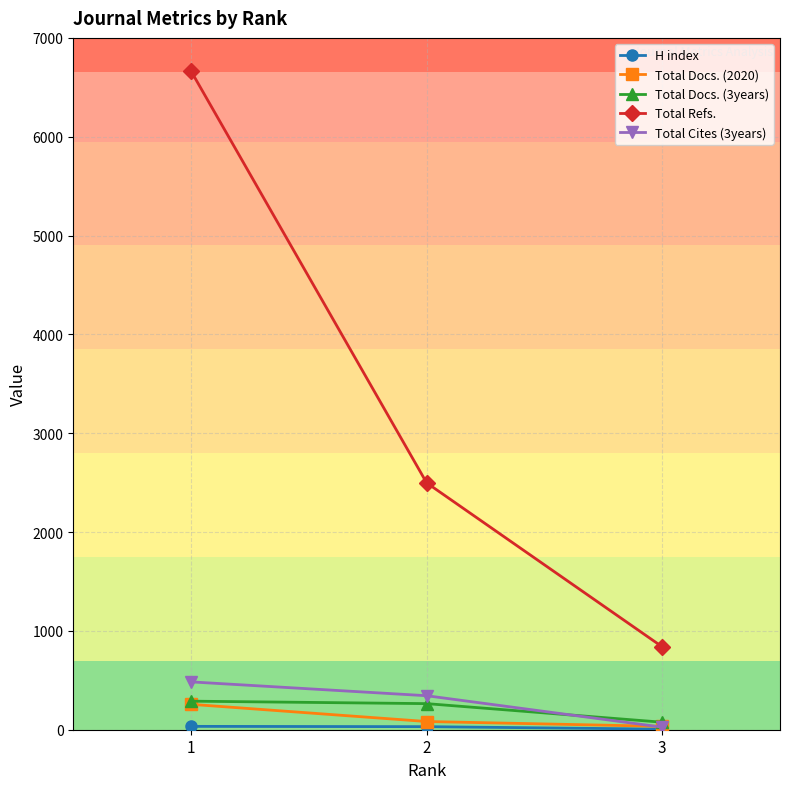

Where does the Total Refs. series first go above 2498?

1